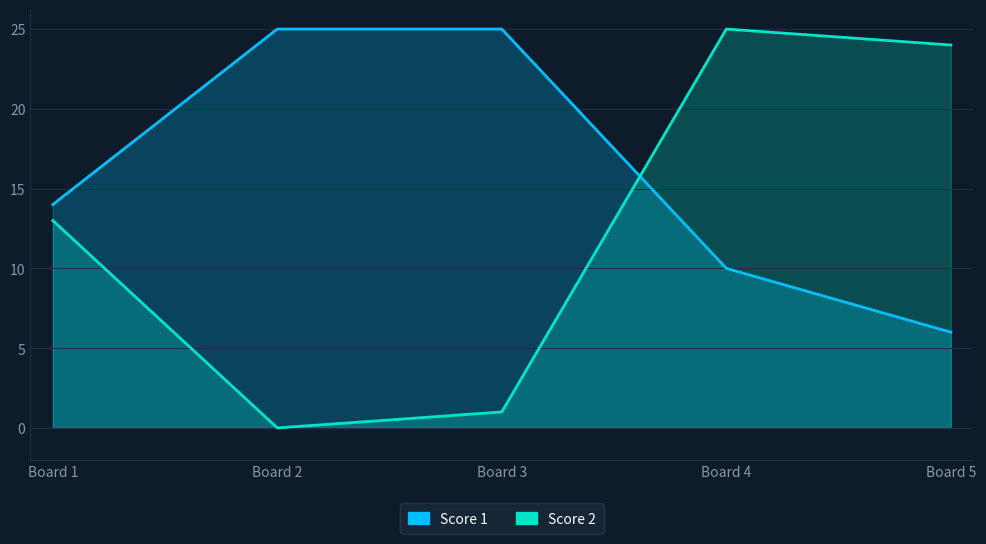

Reading left to right, what are all the values shown in this chart?

Score 1: 14	25	25	10	6
Score 2: 13	0	1	25	24